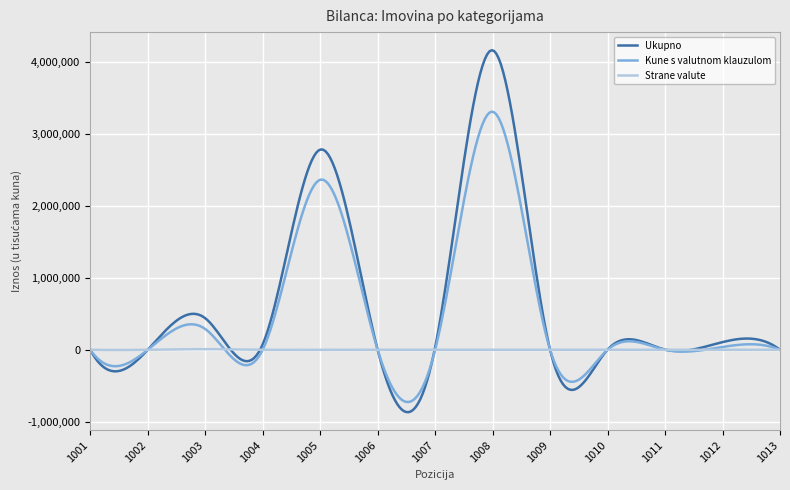

Which series has the widest spread of values?

Ukupno